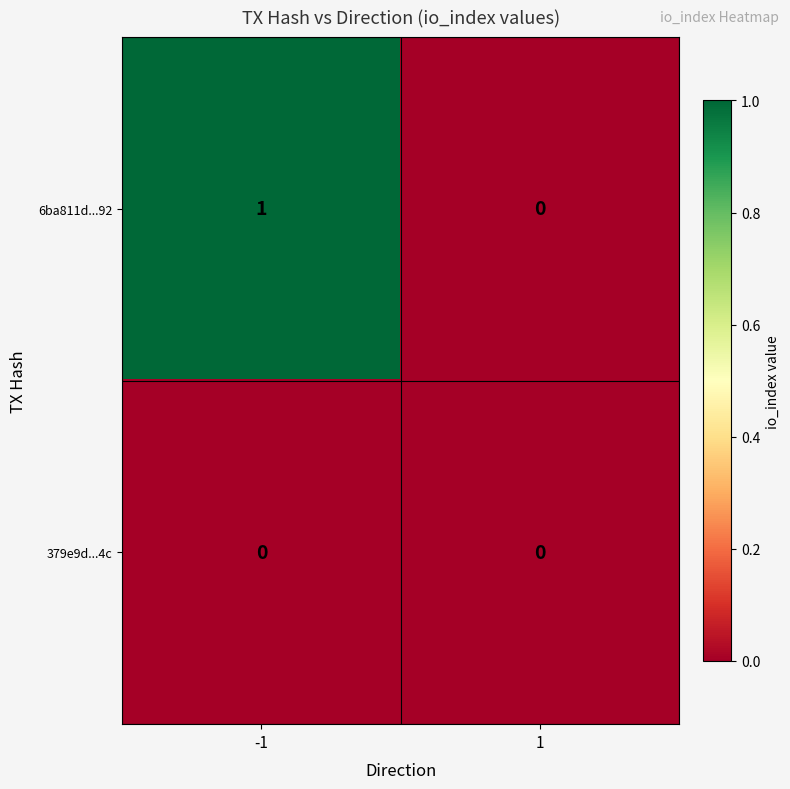

Which series changed the most between -1 and 1?

6ba811d...92